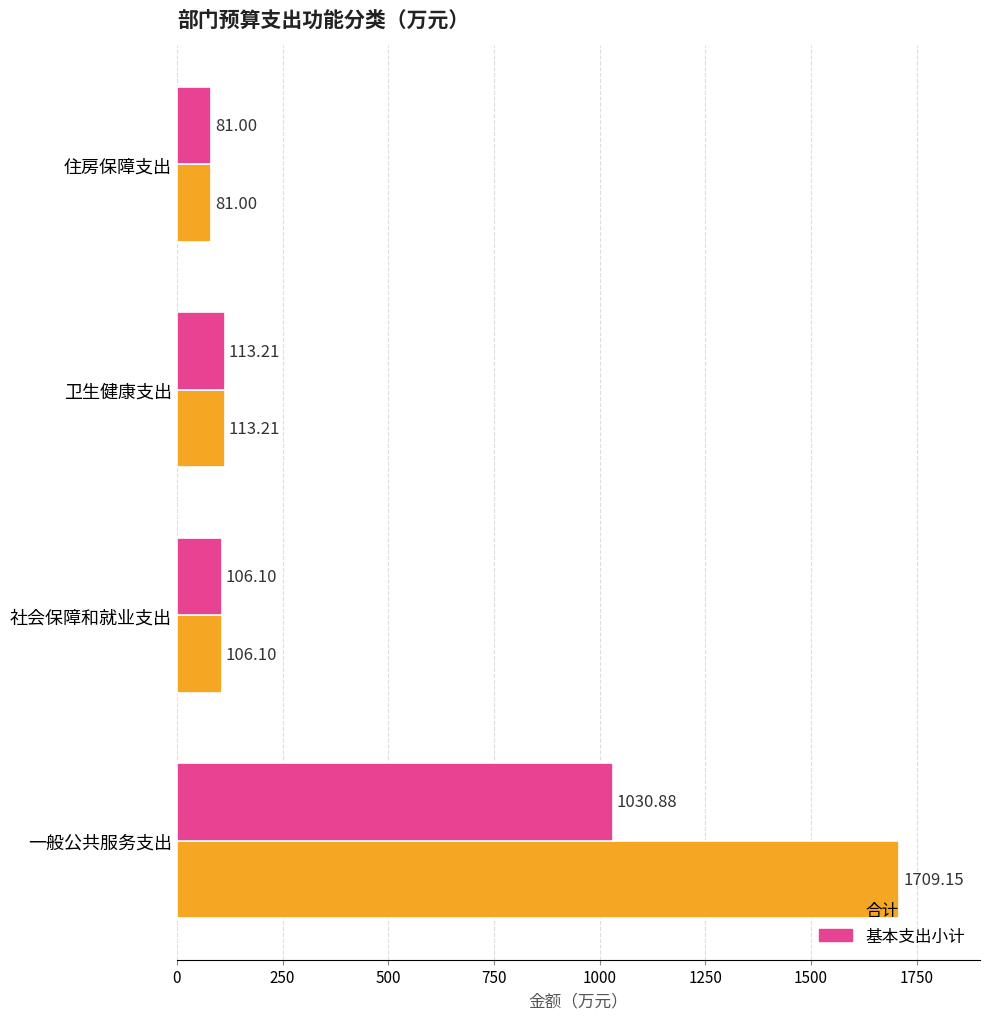

List the series in order of their overall mean, lowest first.

基本支出小计, 合计